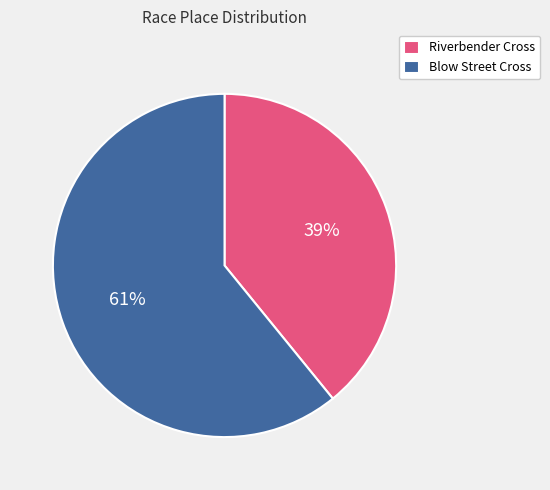

What is the ratio of the value at Blow Street Cross to the value at Riverbender Cross?

1.6